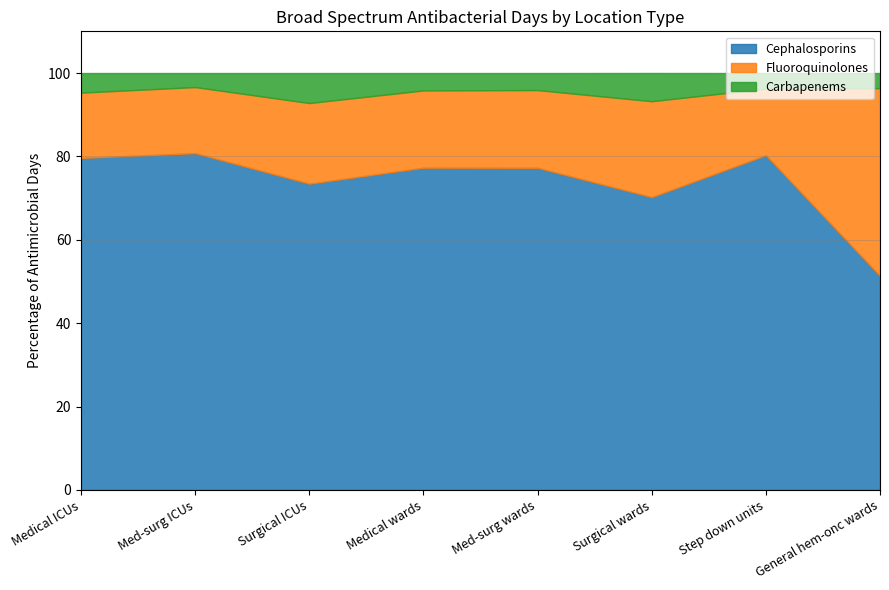

Rank the series by their average value, from highest to lowest.

Cephalosporins, Fluoroquinolones, Carbapenems